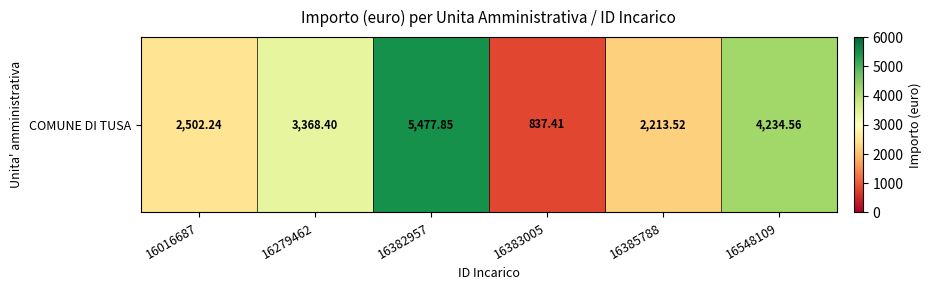

What is the change in value from 16383005 to 16548109?

+3397.2